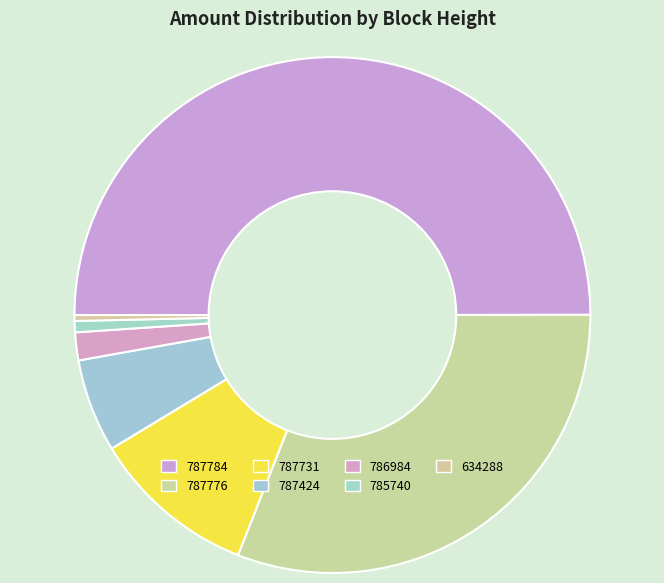

Combined, do 787424 and 786984 account for over 50%?

No